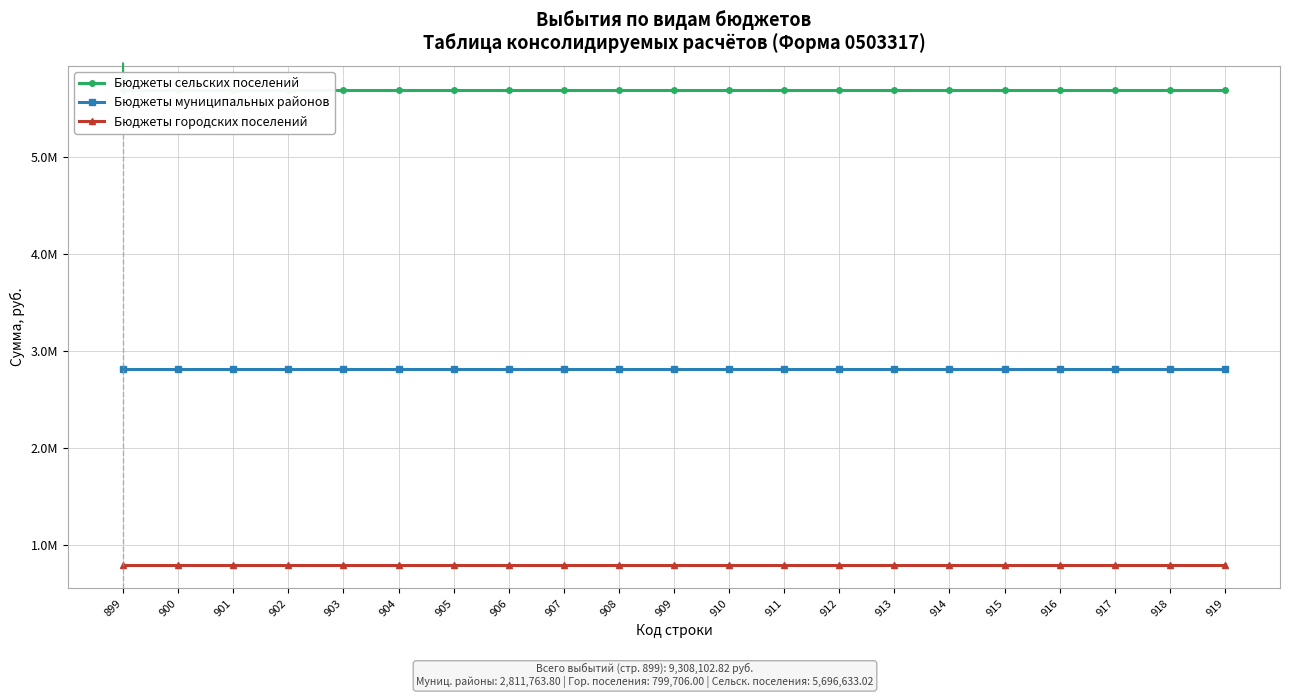

True or false: Бюджеты муниципальных районов has a value of 1007725.9 at 909.

False